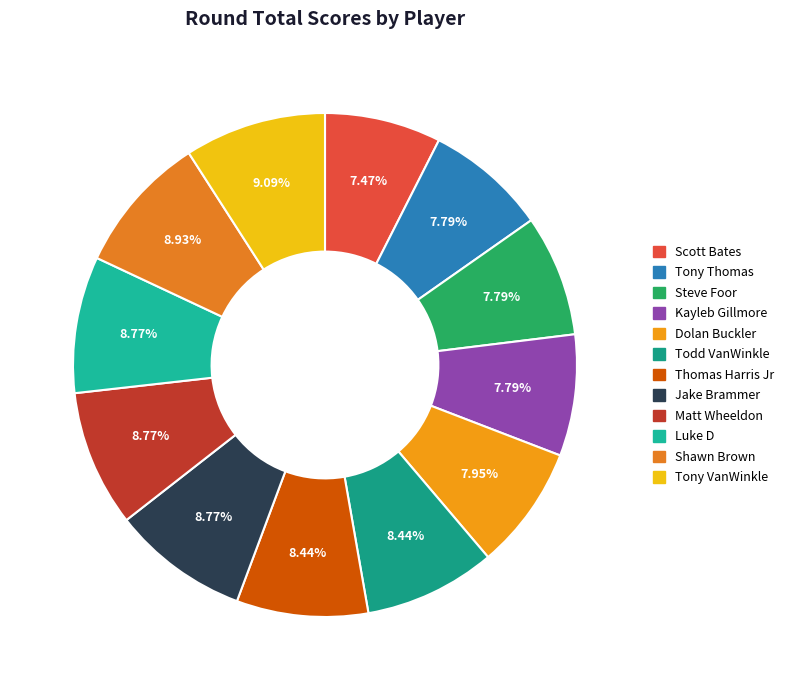

To the nearest percent, what is the difference between the largest and smallest slice percentages?

2%